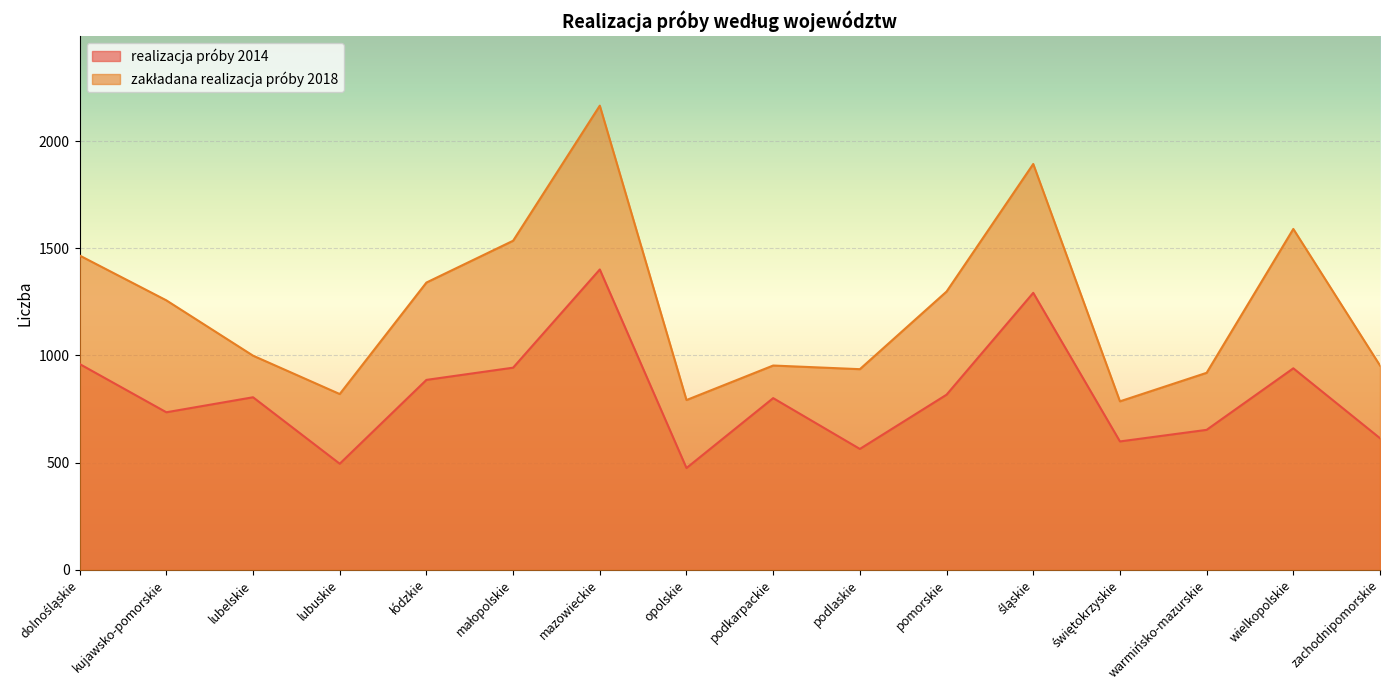

Is it true that realizacja próby 2014 equals 398 at wielkopolskie?

False